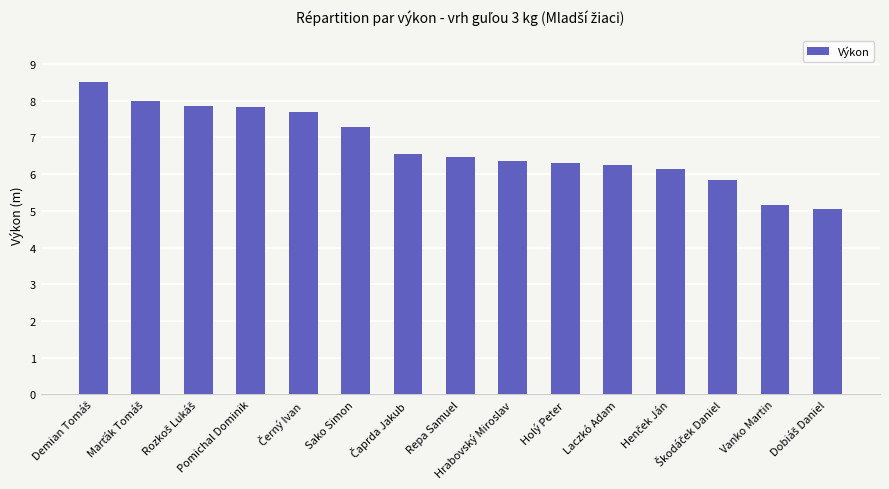

What is the greatest value displayed?

8.5